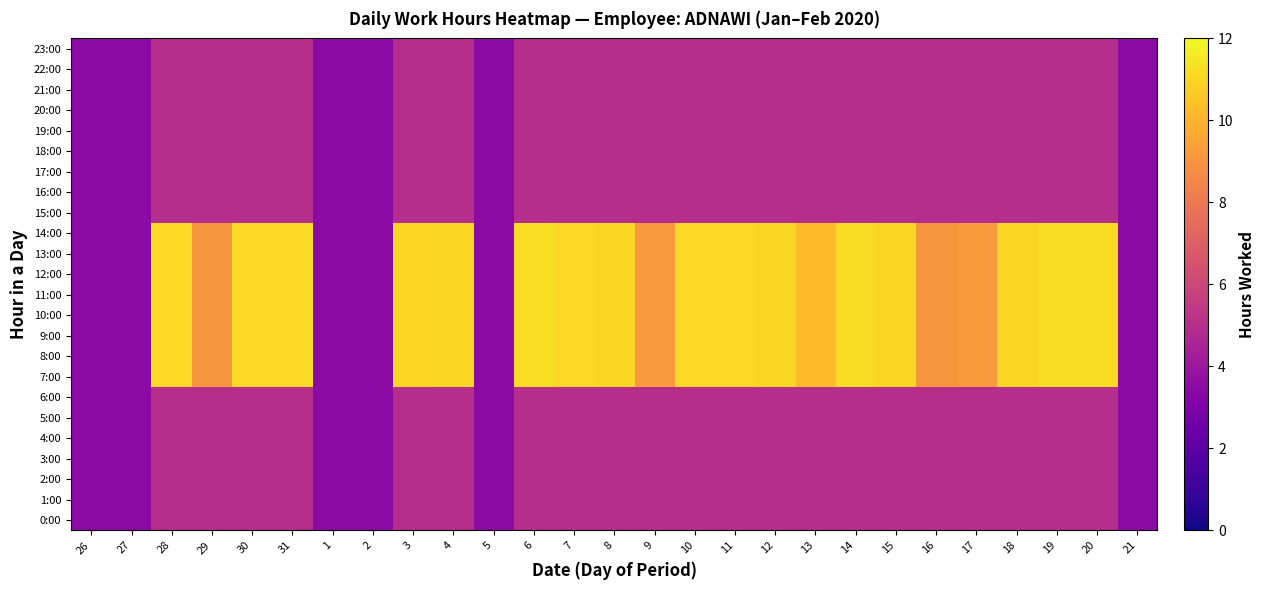

What is the smallest value displayed?

3.5